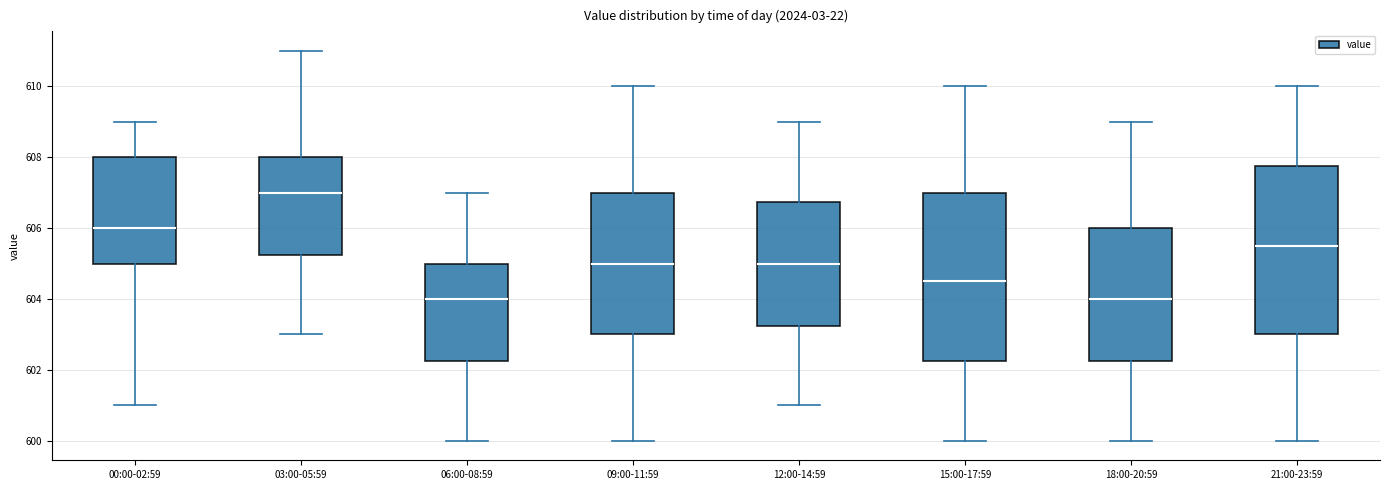

Reading left to right, transcribe this box plot: for each box, give where its median line is, the range the box spans, and where its two whiskers end, as read against the y-axis. The values are not printed on the chart, so give them approximately, as read against the axis.

00:00-02:59: median 606.0, box 605.0 to 608.0, whiskers 601.0 to 609.0
03:00-05:59: median 607.0, box 605.2 to 608.0, whiskers 603.0 to 611.0
06:00-08:59: median 604.0, box 602.2 to 605.0, whiskers 600.0 to 607.0
09:00-11:59: median 605.0, box 603.0 to 607.0, whiskers 600.0 to 610.0
12:00-14:59: median 605.0, box 603.2 to 606.8, whiskers 601.0 to 609.0
15:00-17:59: median 604.6, box 602.2 to 607.0, whiskers 600.0 to 610.0
18:00-20:59: median 604.0, box 602.2 to 606.0, whiskers 600.0 to 609.0
21:00-23:59: median 605.6, box 603.0 to 607.8, whiskers 600.0 to 610.0